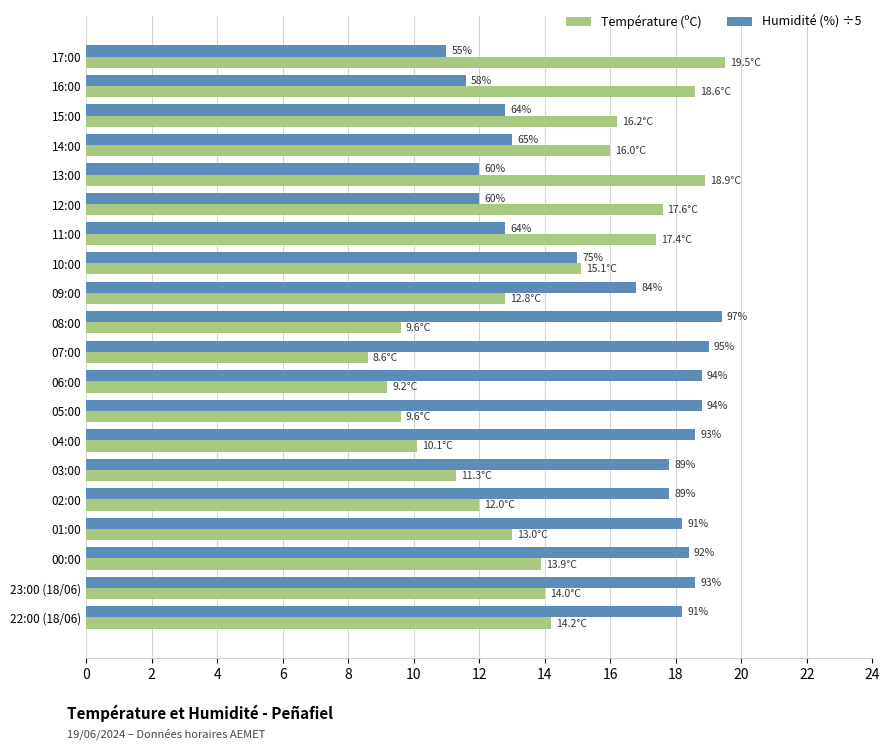

What are all the series names shown in the legend?

Température (ºC), Humidité (%) ÷5